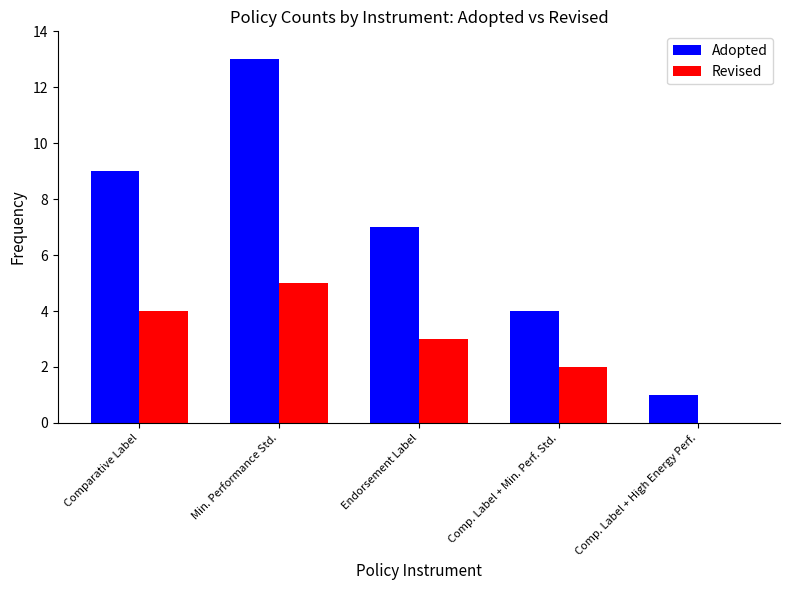

At which category is the sum across all series the highest?

Min. Performance Std.